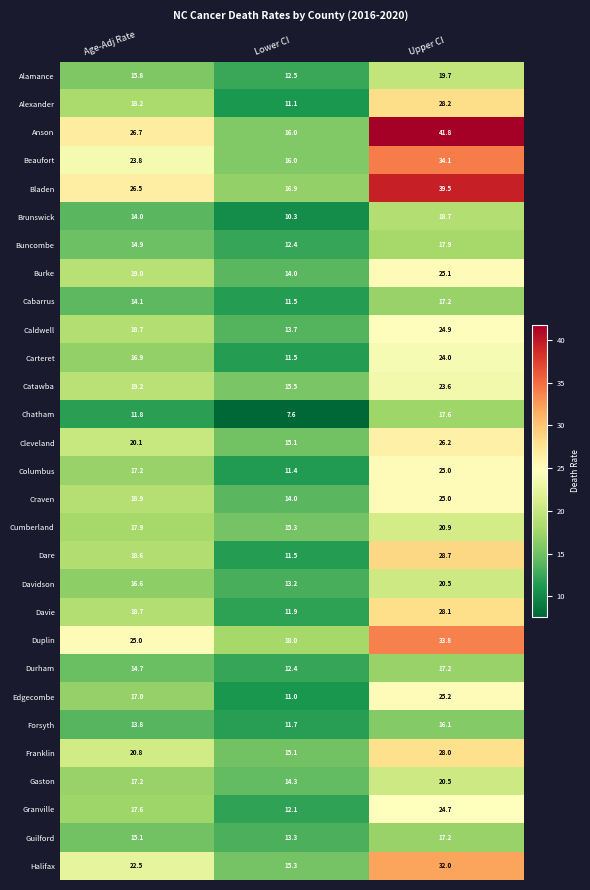

Count the number of data series in this chart.

29